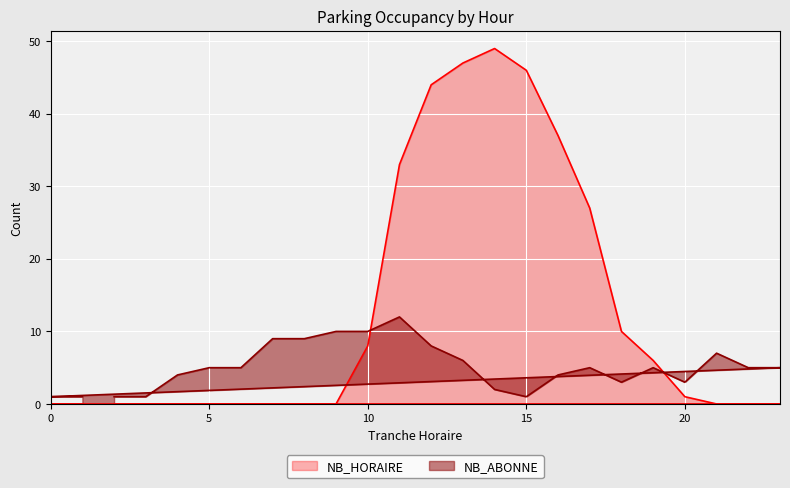

Between 2 and 10, which series saw the biggest shift?

NB_ABONNE